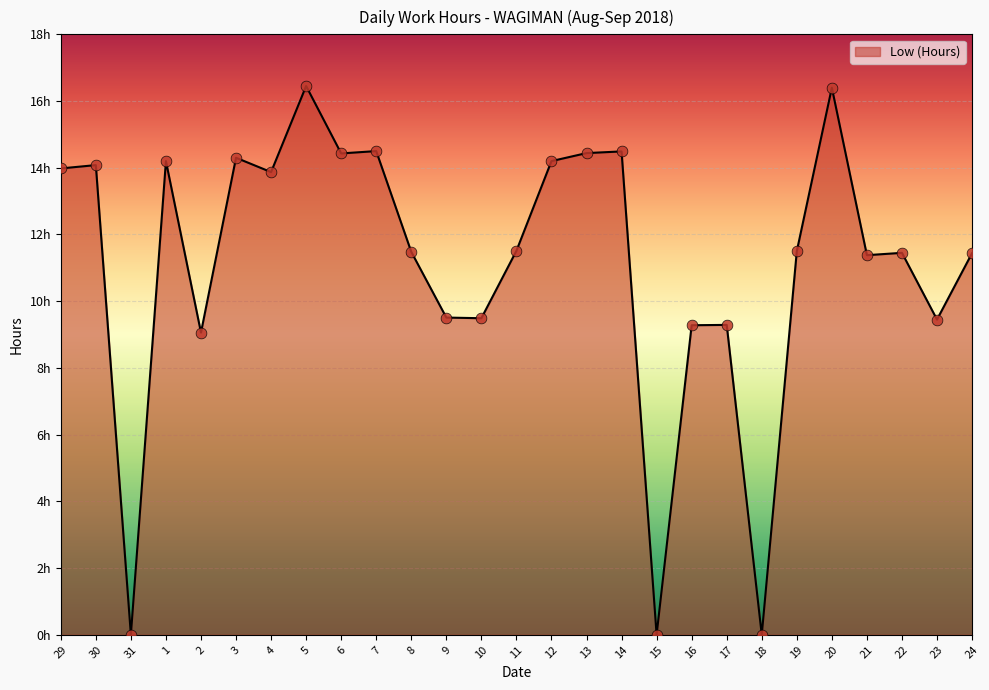

What is the change in value from 16 to 22?

+2.2